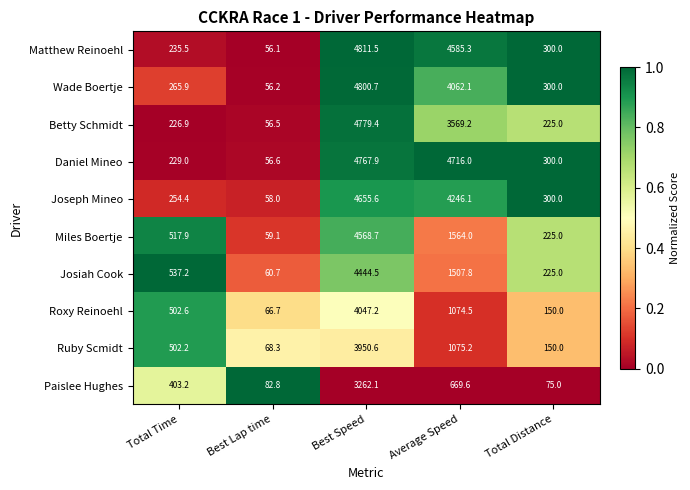

What is the sum of all Roxy Reinoehl values?

5841.0